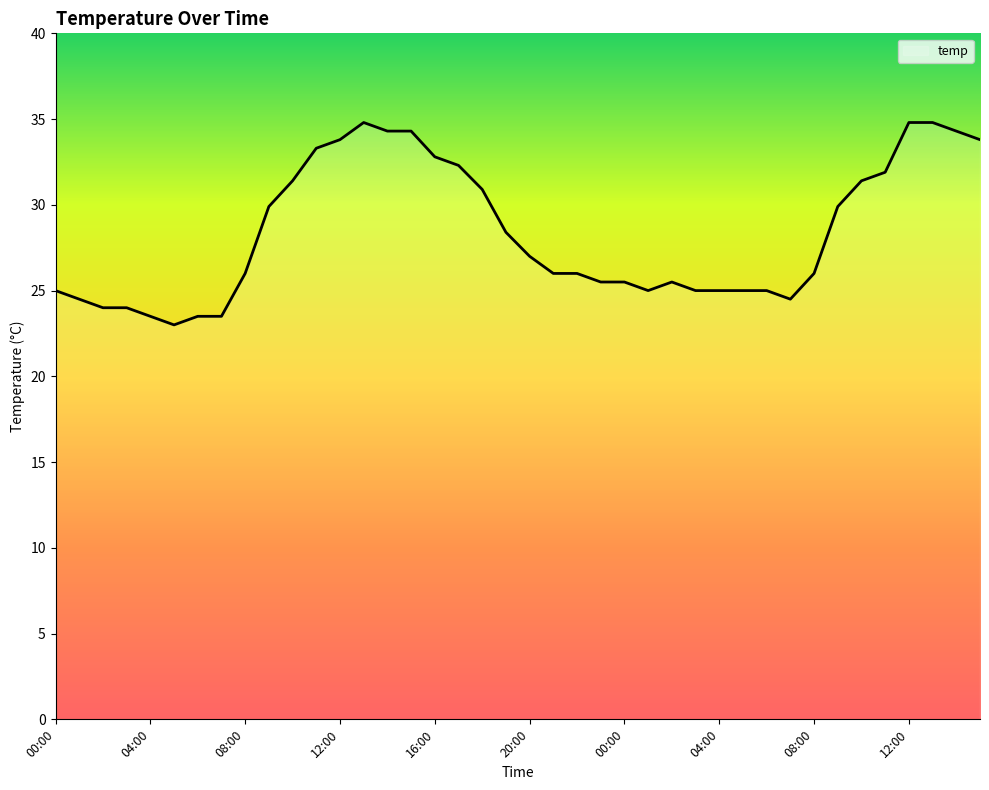

What is the difference between the maximum and minimum values?

11.8